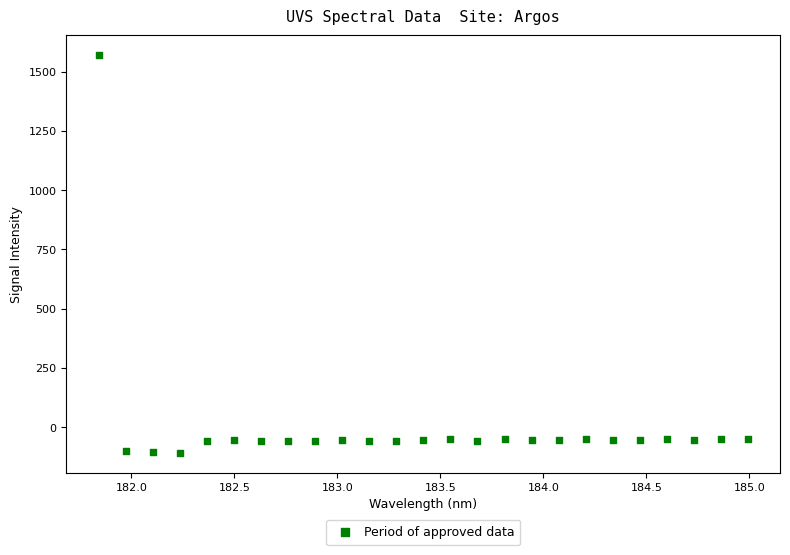

What is the range of X values (max minus min)?

3.1